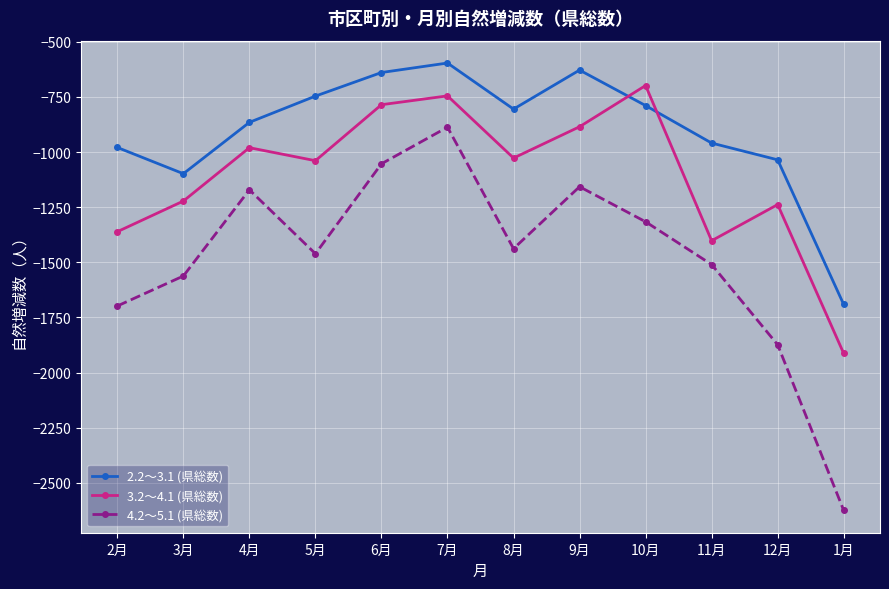

What is the minimum value for 2.2～3.1 (県総数)?

-1691